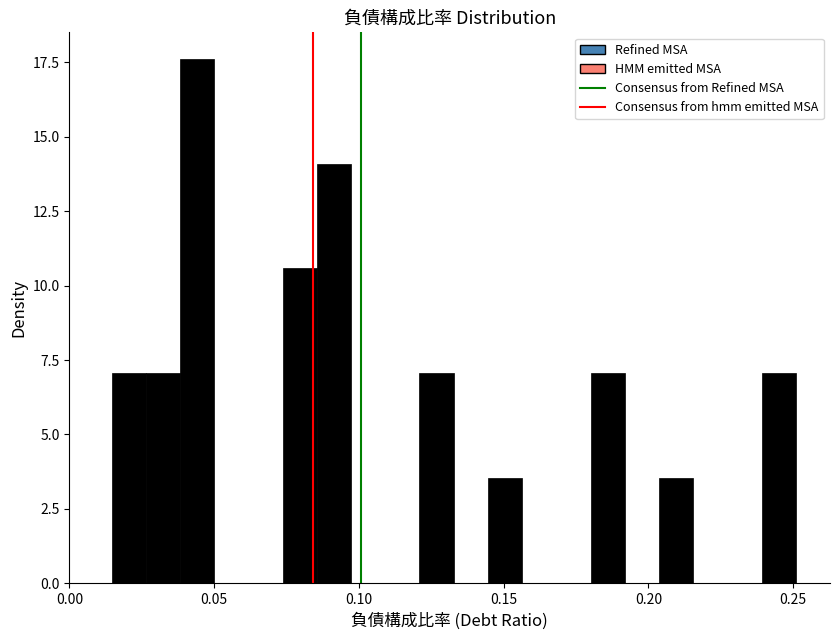

Read against the x-axis, roughly where is the centre of the tallest bar?

0.045